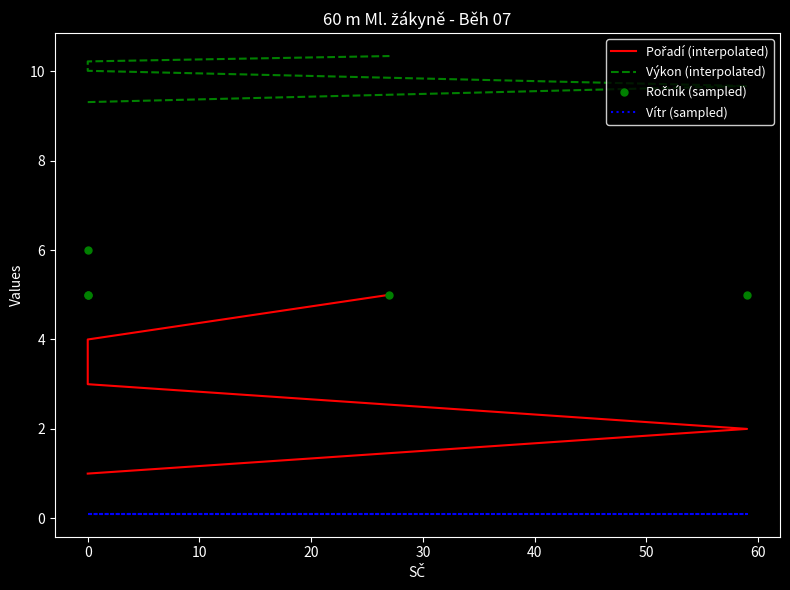

Reading left to right, what are all the values shown in this chart?

Pořadí (interpolated): 1.0	2.0	3.0	4.0	5.0
Výkon (interpolated): 9.3	9.7	10.0	10.2	10.3
Ročník (sampled): 6.0	5.0	5.0	5.0	5.0
Vítr (sampled): 0.1	0.1	0.1	0.1	0.1